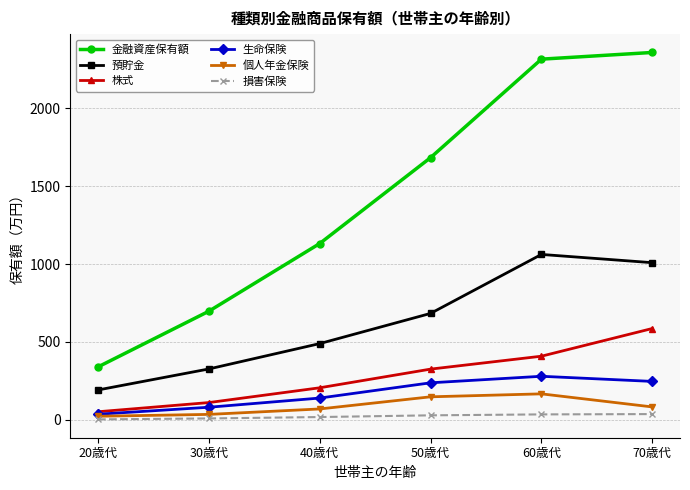

Where is 金融資産保有額 nearest to the value 1349?

40歳代